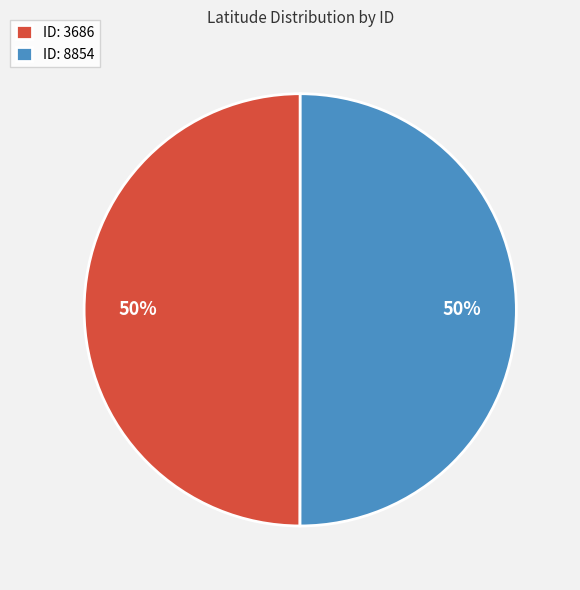

Is the sum of ID: 3686 and ID: 8854 greater than half?

Yes